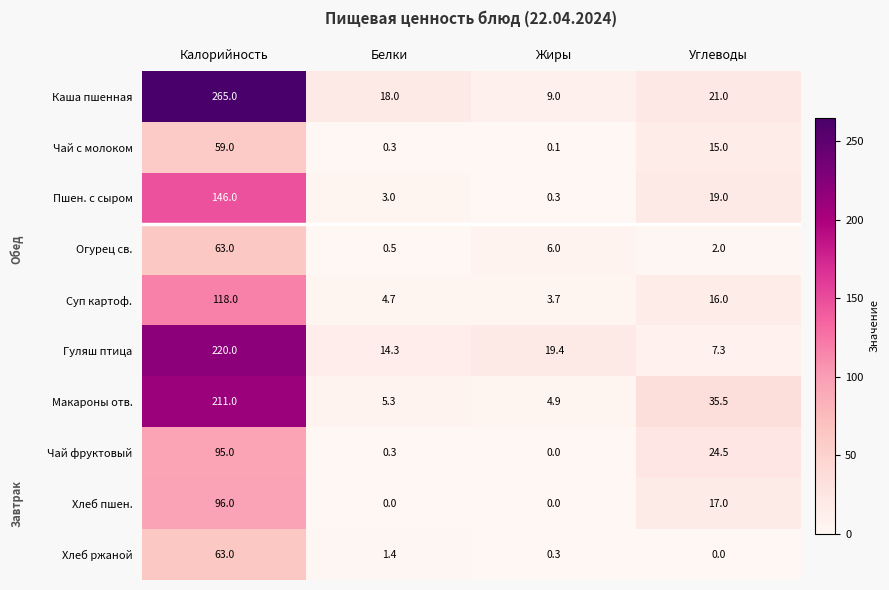

What is the sum of the Пшен. с сыром values at Калорийность and Белки?

149.0